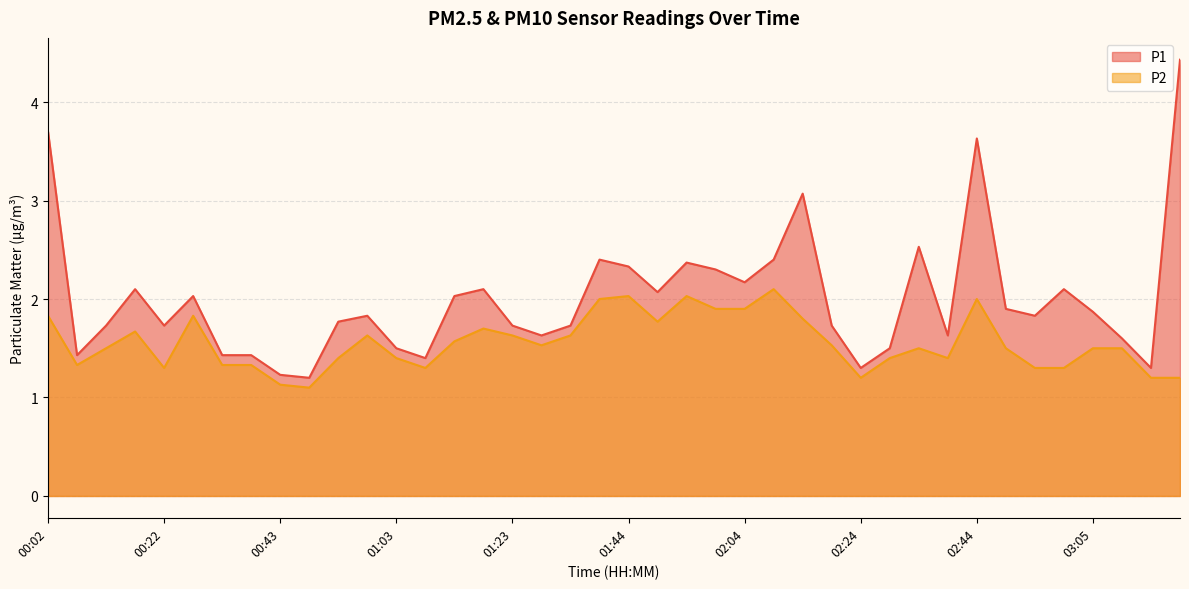

True or false: P2 and P1 cross at least once.

False